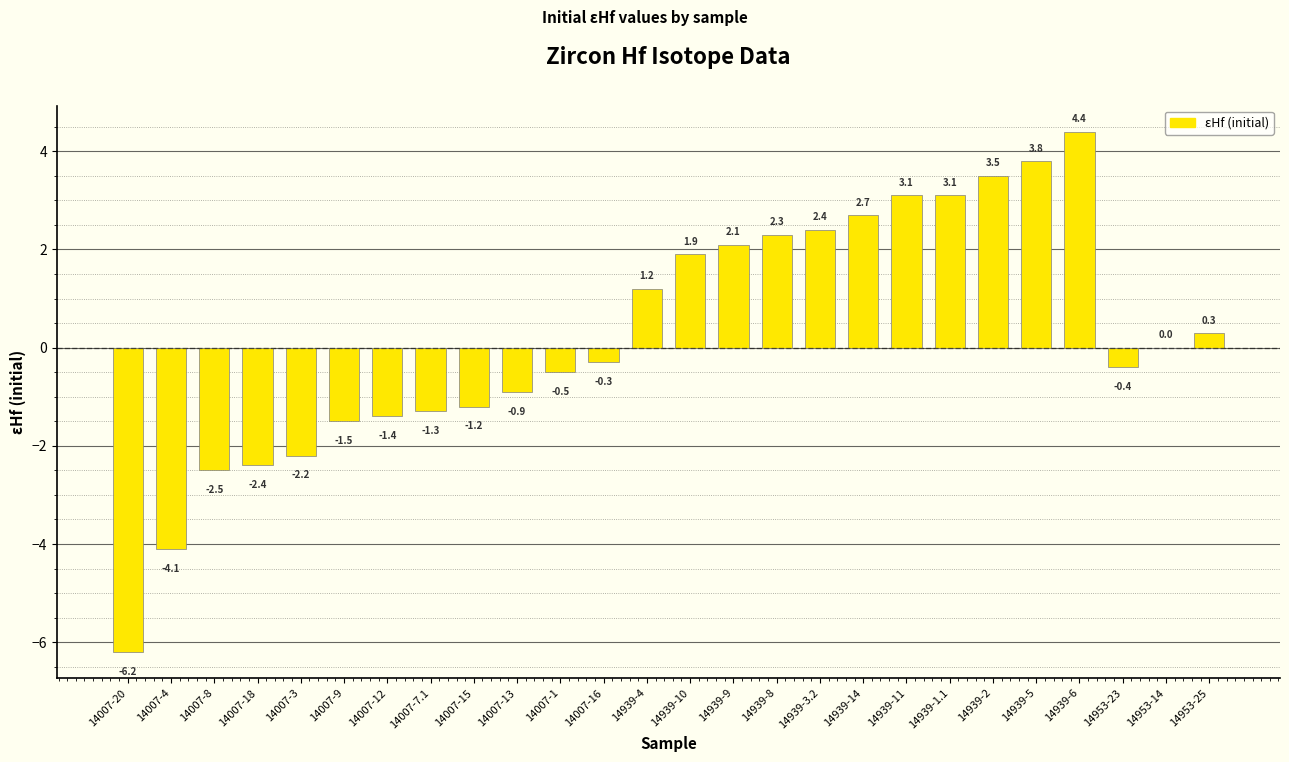

At which category does the chart reach its peak across all series?

14939-6